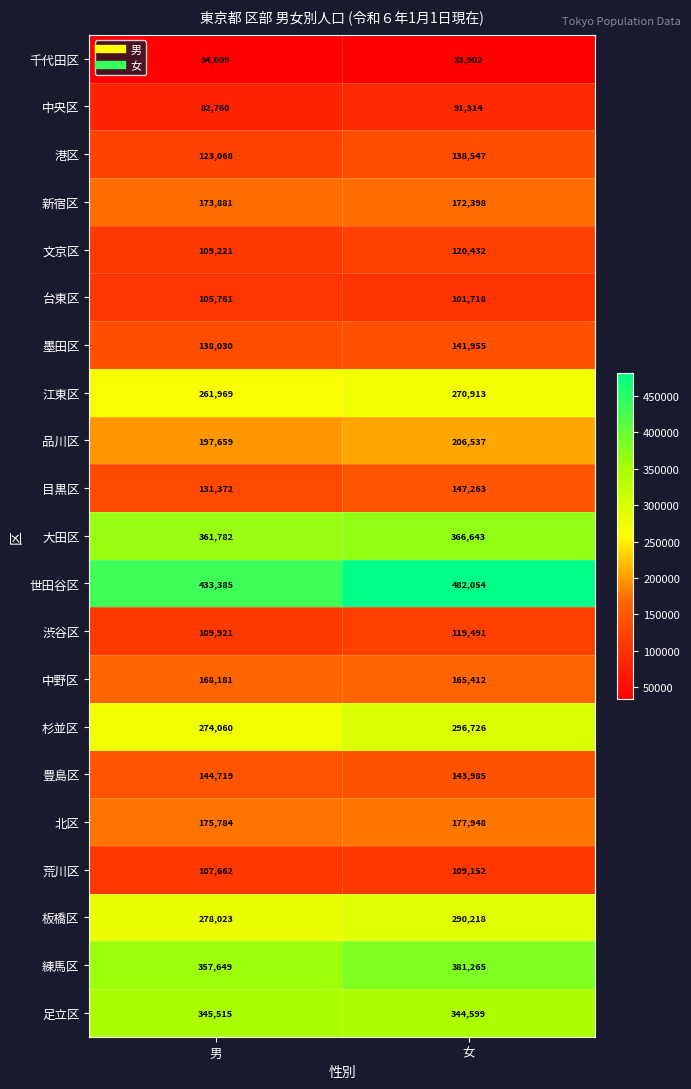

At which category is the sum across all series the highest?

女